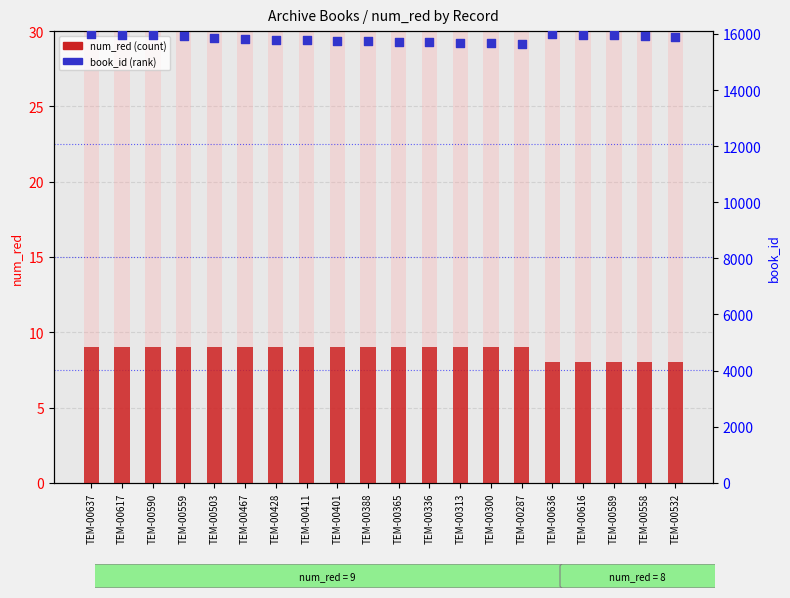

Is the value of num_red at TEM-00401 greater than the value of book_id at TEM-00428?

No